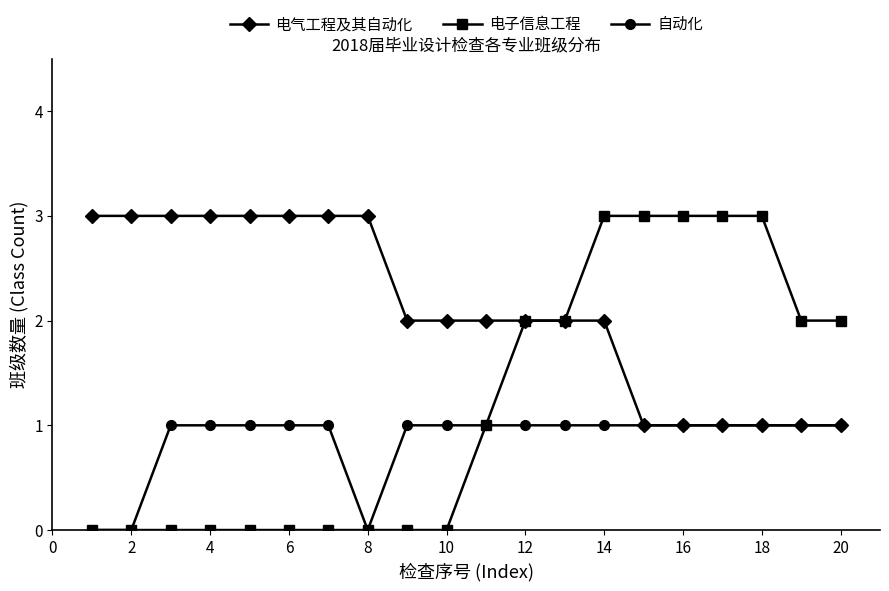

What is the difference between the second highest and minimum values in the 自动化 series?

1